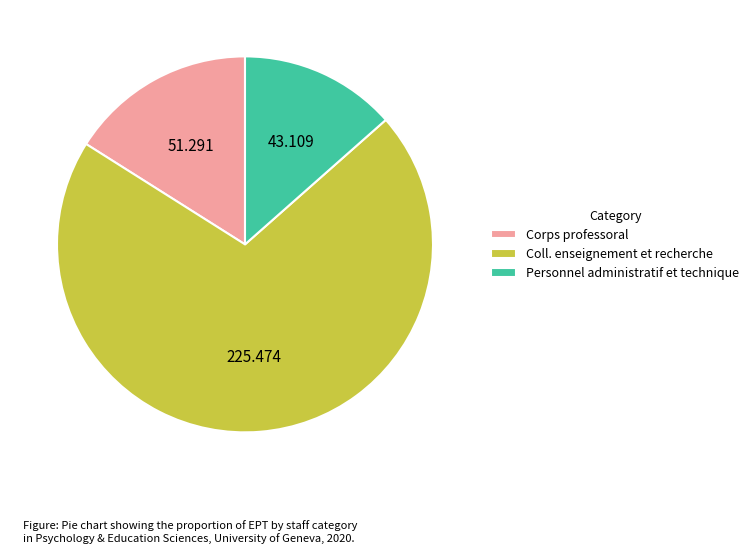

Is the sum of Coll. enseignement et recherche and Personnel administratif et technique greater than half?

Yes